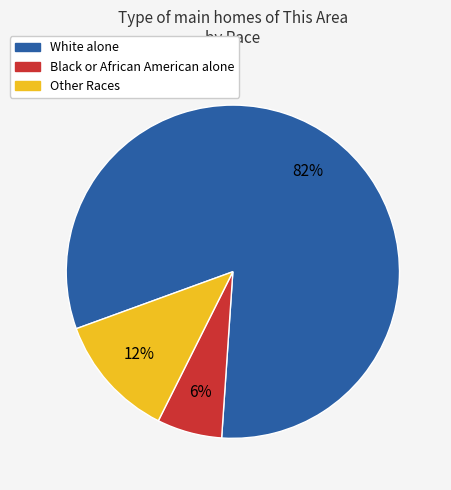

To the nearest percent, what is the average slice percentage?

33%